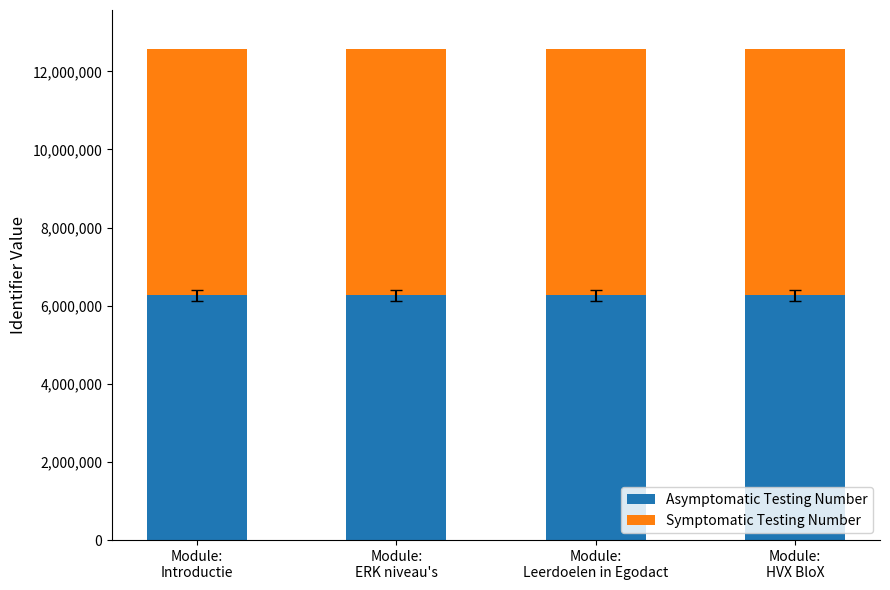

What are all the series names shown in the legend?

Asymptomatic Testing Number, Symptomatic Testing Number